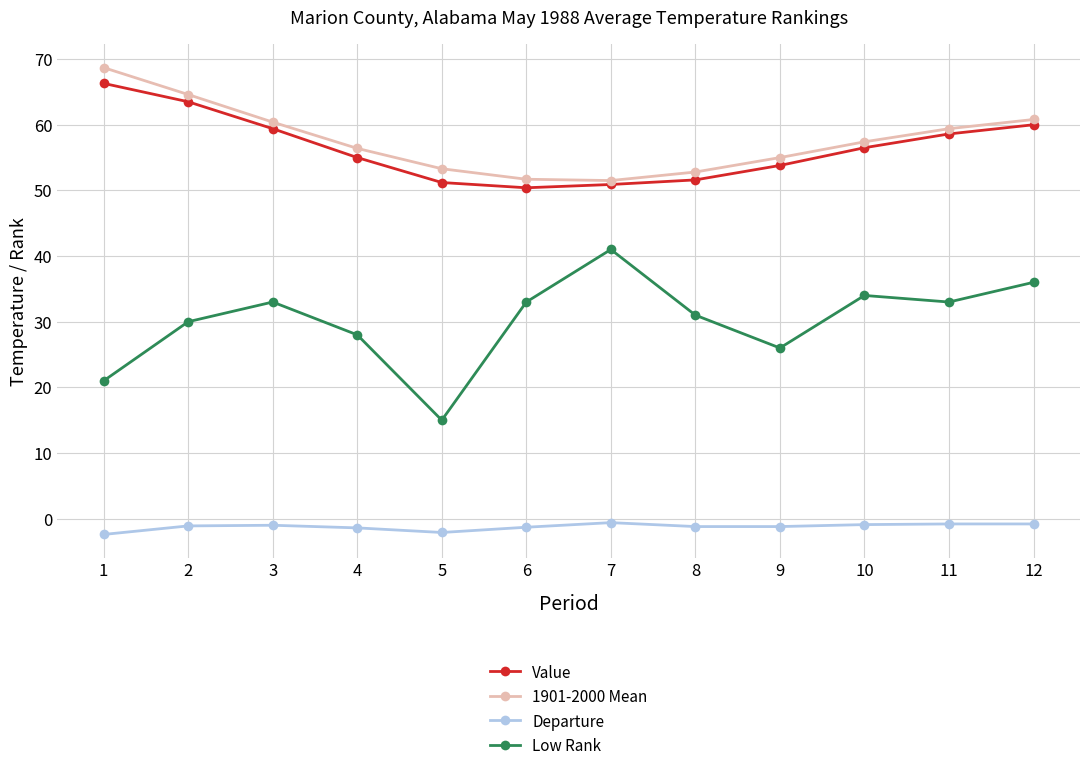

True or false: Departure and Value cross at least once.

False